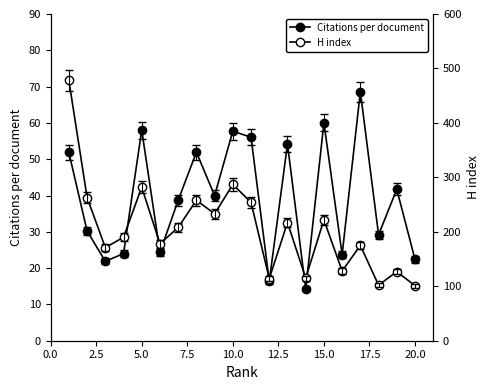

Rank the series by their maximum value, from highest to lowest.

H index, Citations per document